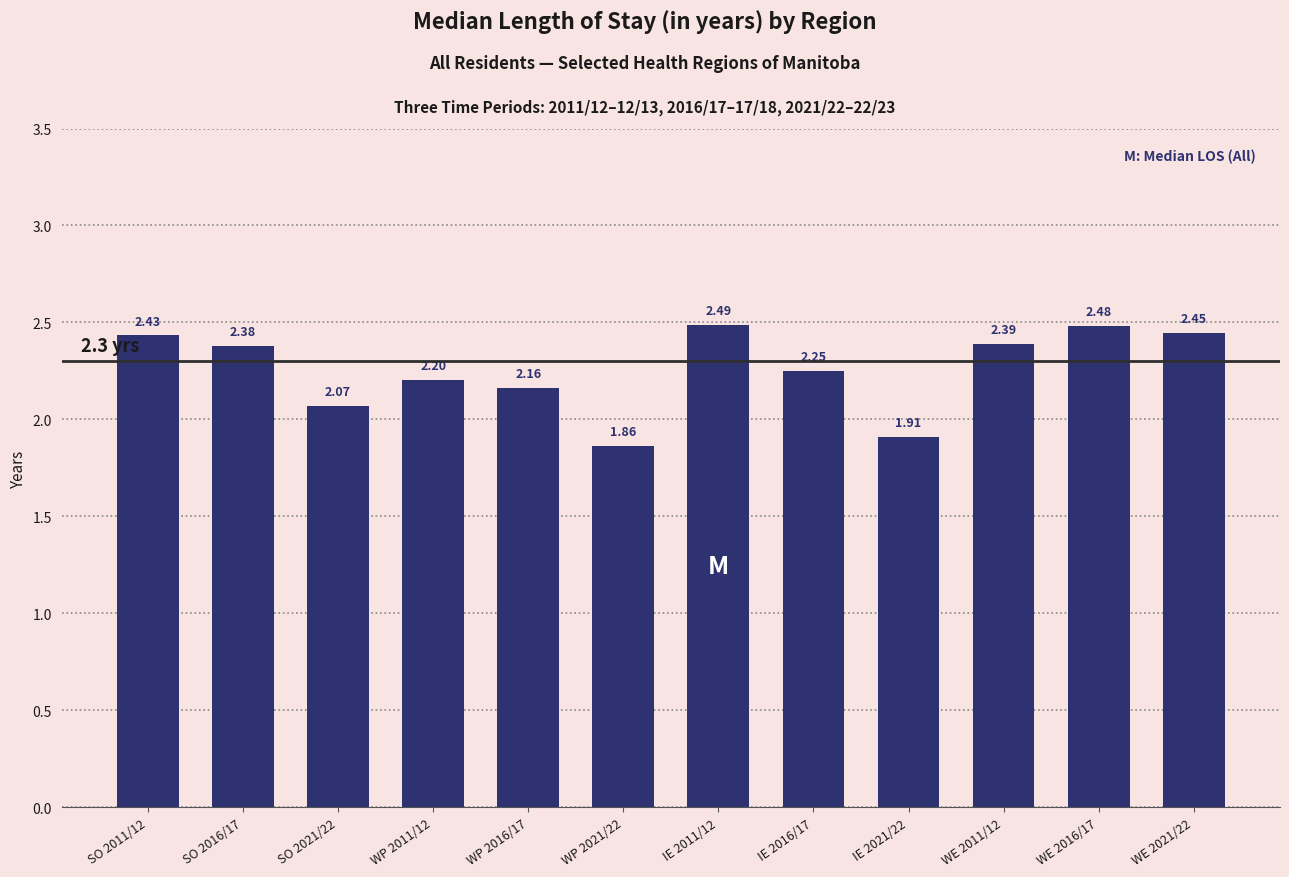

Which has a higher value, WP 2021/22 or WP 2011/12?

WP 2011/12